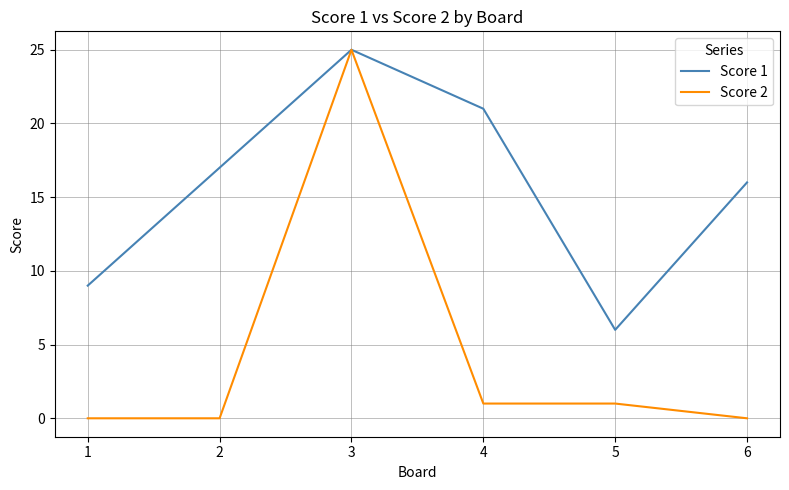

Reading left to right, transcribe all the data shown in this chart.

Score 1: 1=9	2=17	3=25	4=21	5=6	6=16
Score 2: 1=0	2=0	3=25	4=1	5=1	6=0